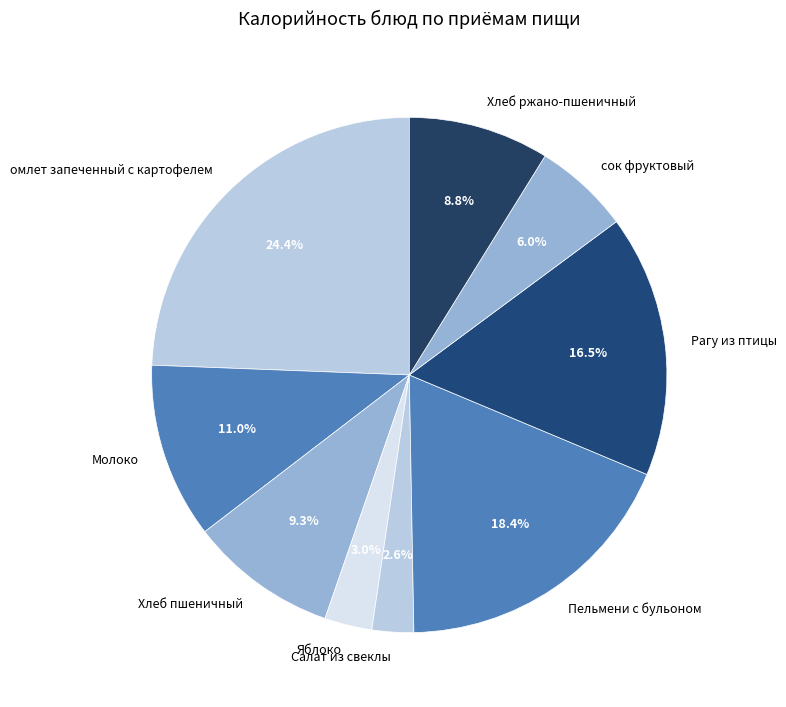

What percentage is the Пельмени с бульоном slice, to the nearest percent?

18%